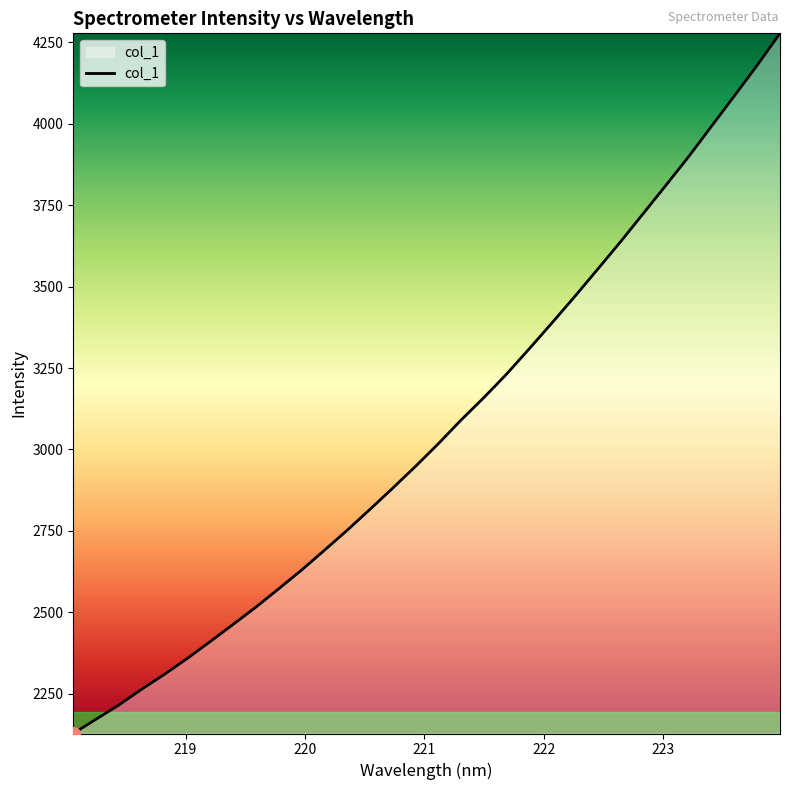

What is the difference between the maximum and minimum values?

2150.6